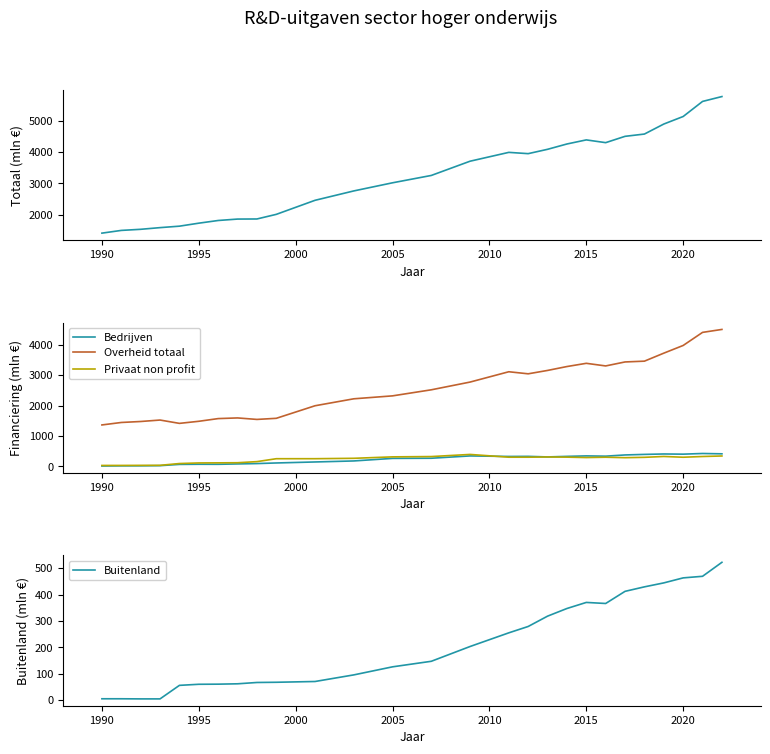

True or false: Overheid totaal and Bedrijven cross at least once.

False